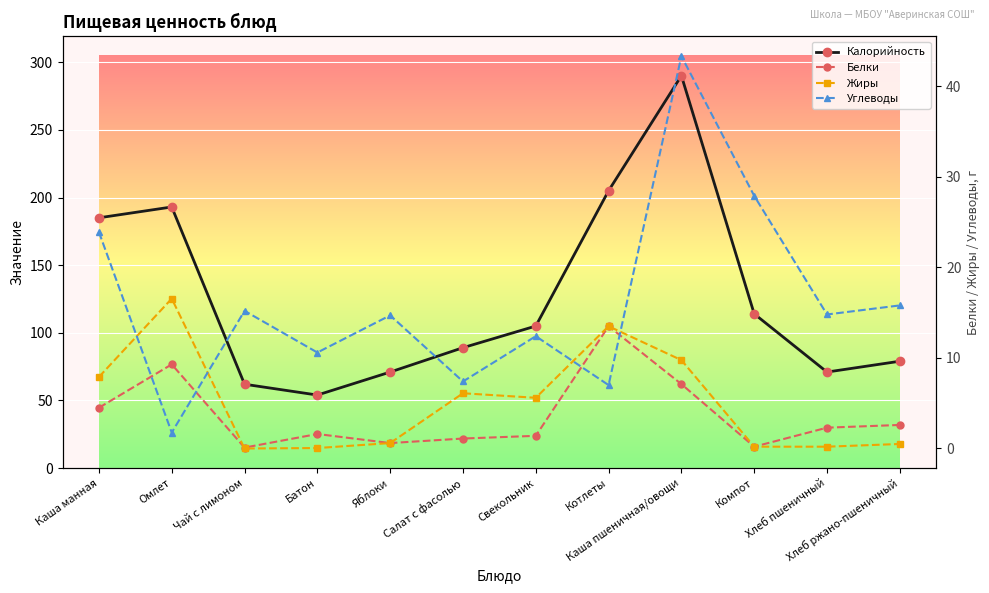

How many interior local valleys does the Углеводы series have?

5